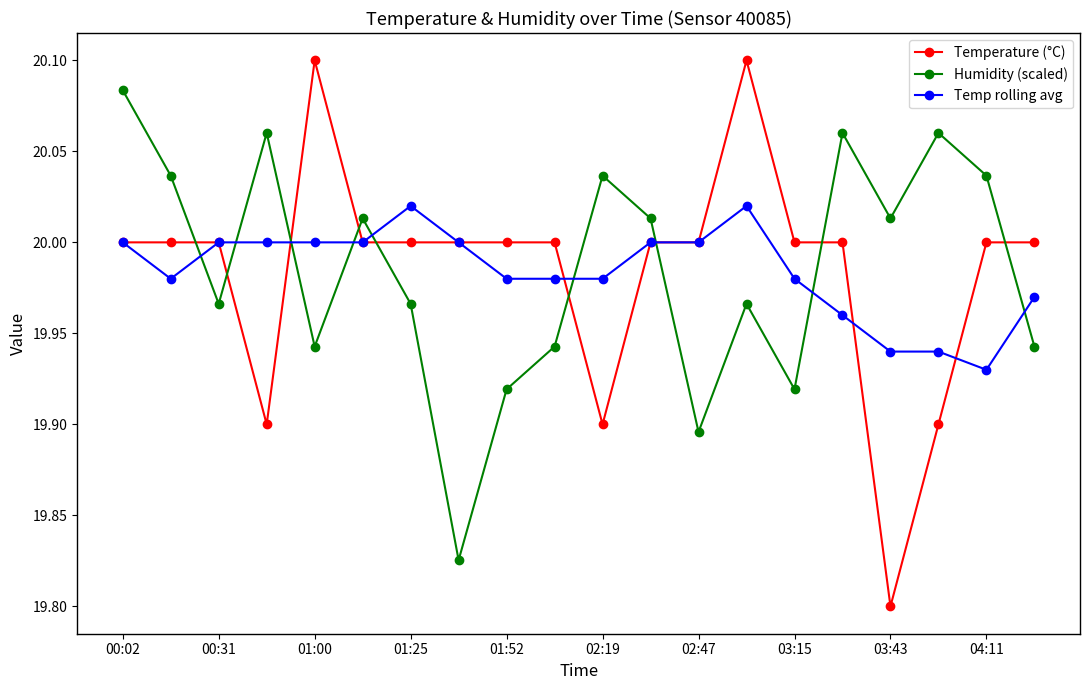

At how many categories does at least one series exceed 19?

20